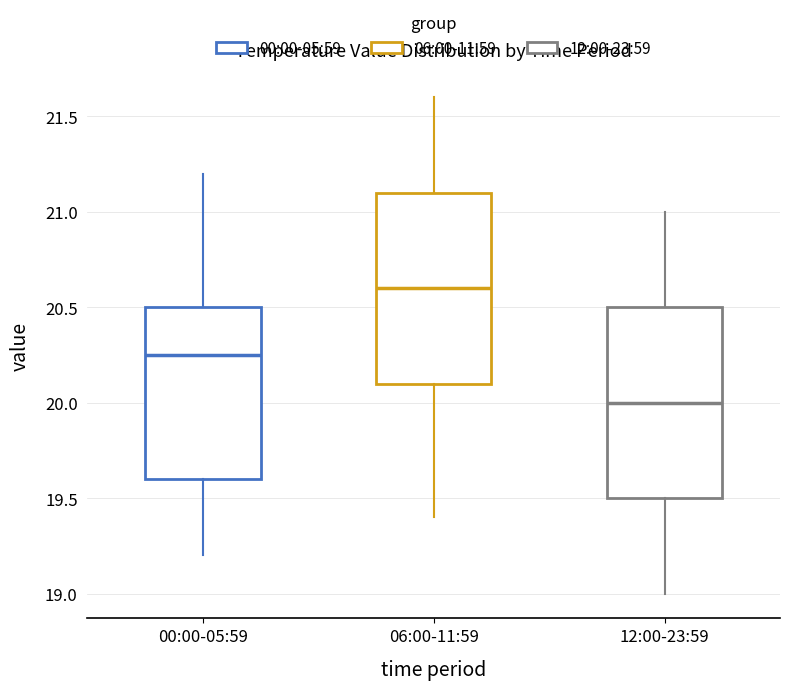

Reading left to right, read every box against the y-axis: the position of its median line, the range the box covers, and the ends of its whiskers. The values are not printed on the chart, so give them approximately, as read against the axis.

00:00-05:59: median 20.25, box 19.60 to 20.50, whiskers 19.20 to 21.20
06:00-11:59: median 20.60, box 20.10 to 21.10, whiskers 19.40 to 21.60
12:00-23:59: median 20.00, box 19.50 to 20.50, whiskers 19.00 to 21.00